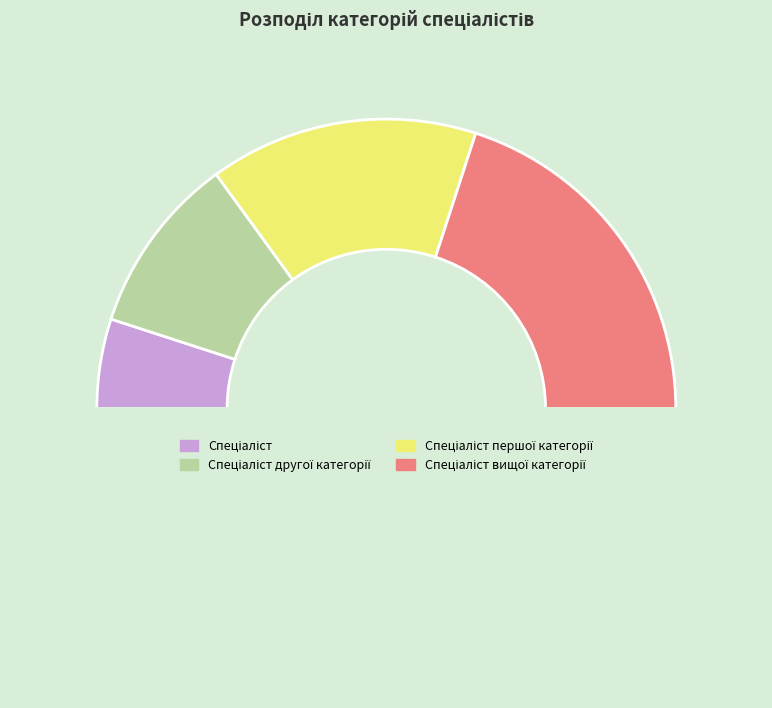

Rank the categories by value from lowest to highest.

Спеціаліст, Спеціаліст другої категорії, Спеціаліст першої категорії, Спеціаліст вищої категорії